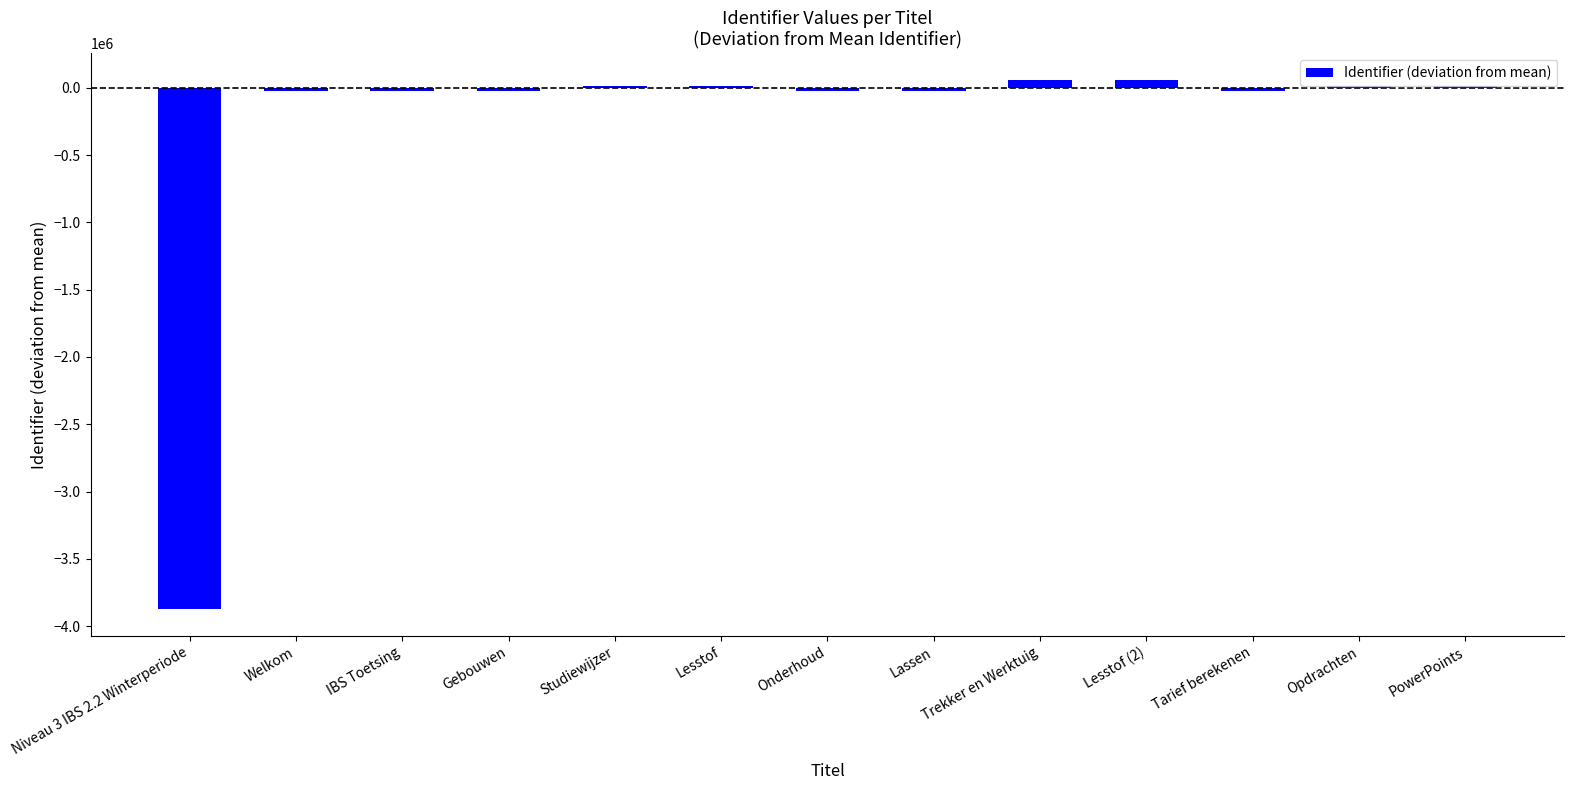

The value at Niveau 3 IBS 2.2 Winterperiode is -3876601.1. True or false?

True